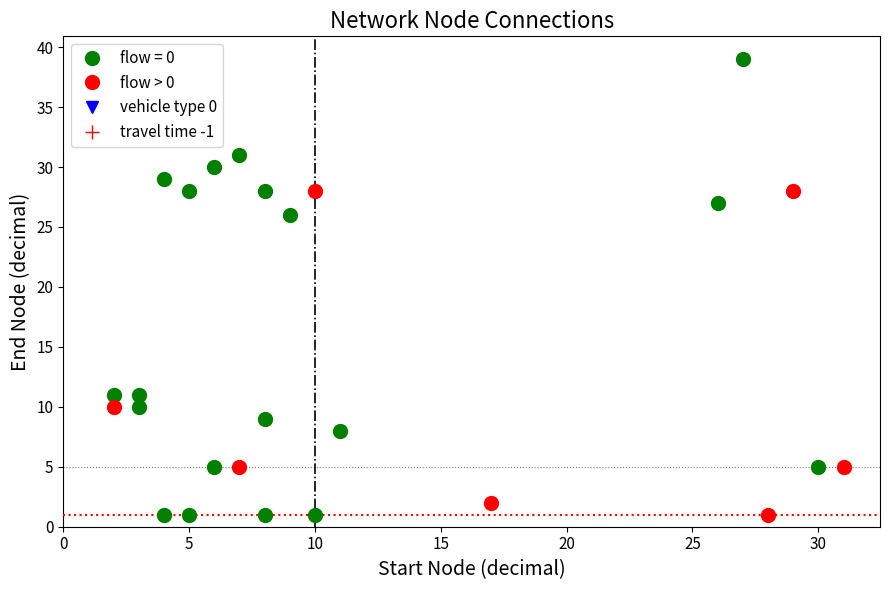

Which series has the widest spread of Y values?

flow = 0